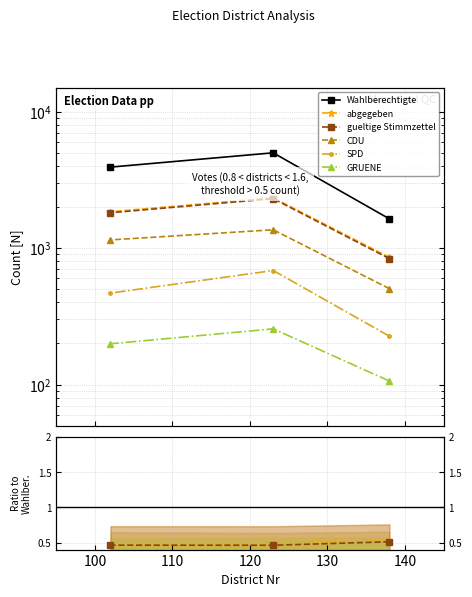

How many Wahlberechtigte values are between 1636 and 4990?

3